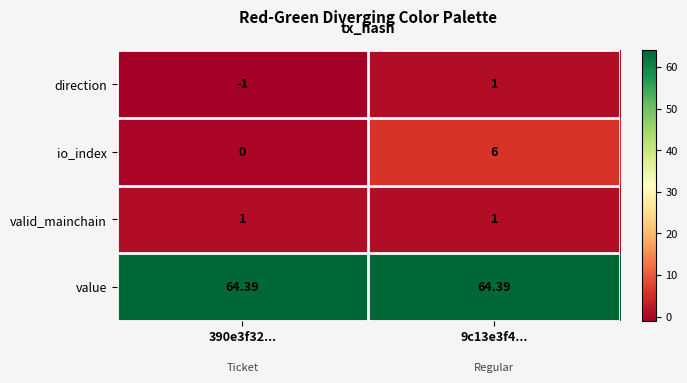

Which series has the largest total across all categories?

value